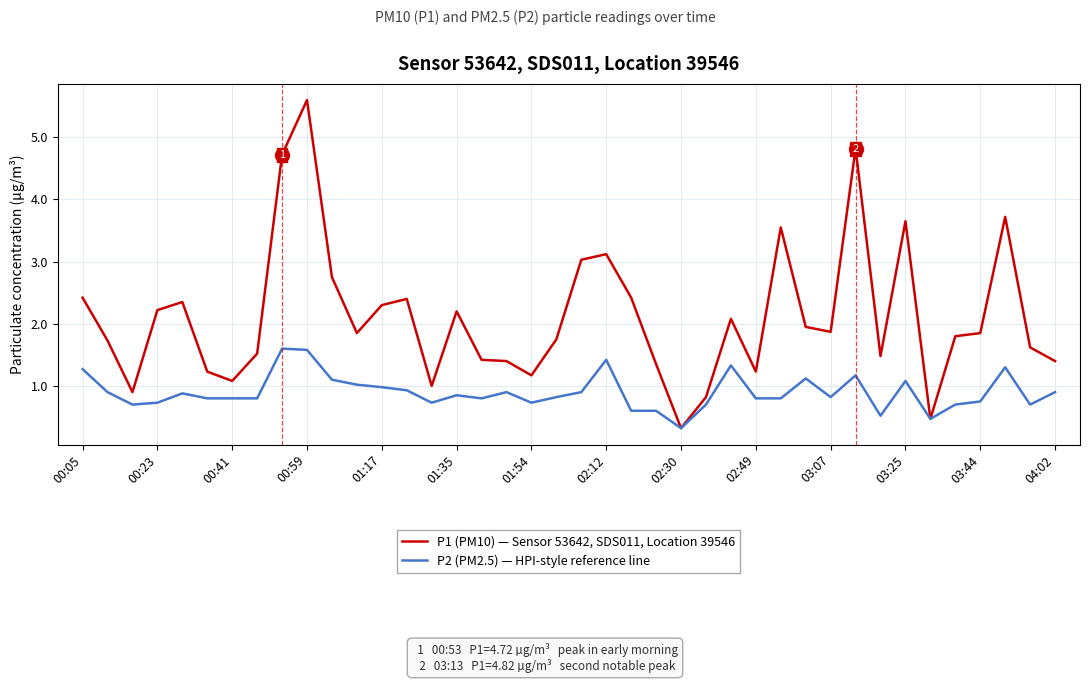

How many lines are shown in the chart?

2